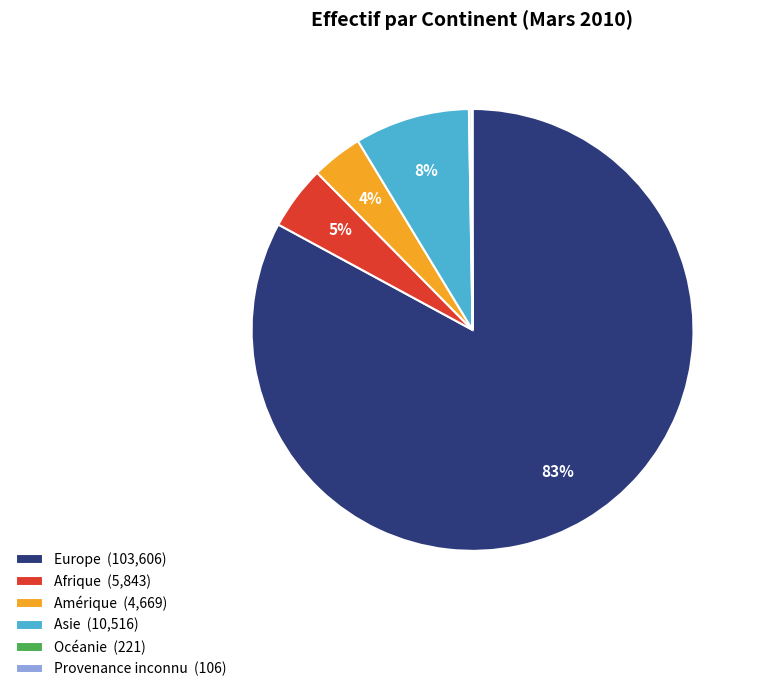

To the nearest percent, what percentage of the pie is Asie?

8%